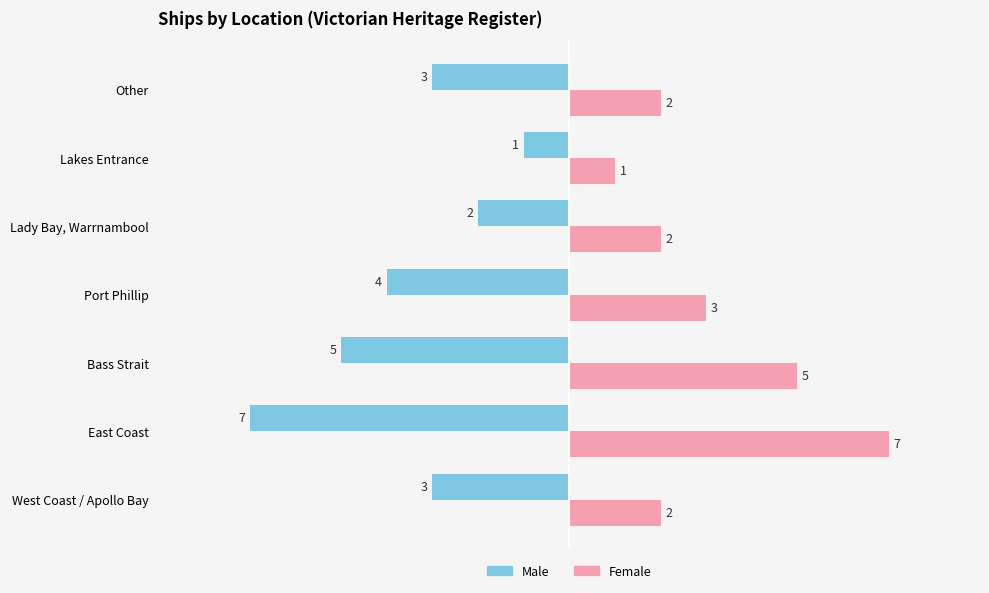

Does the chart contain stacked bars?

No